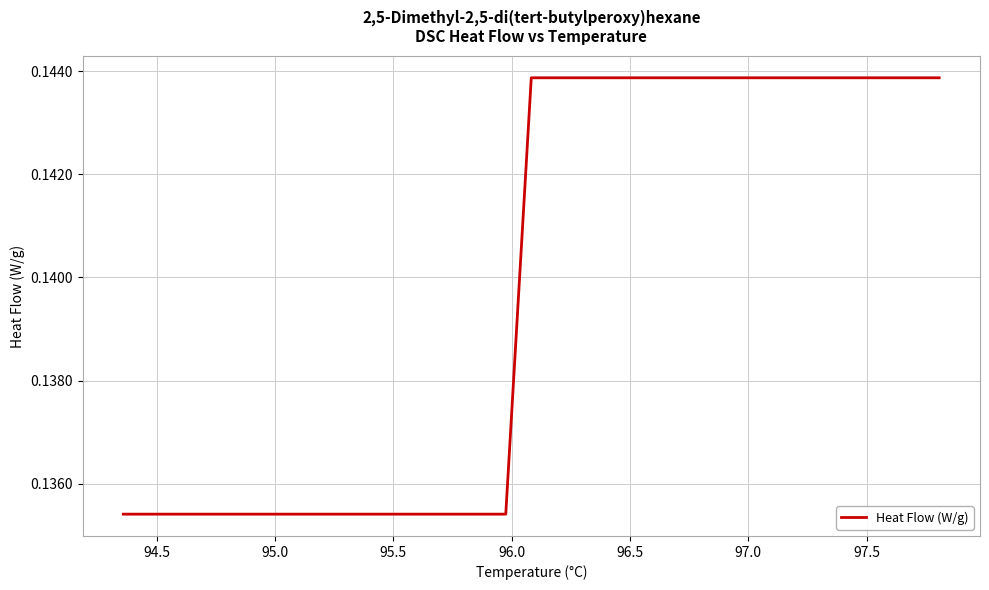

True or false: there are more than 0 points higher than both neighbors.

False